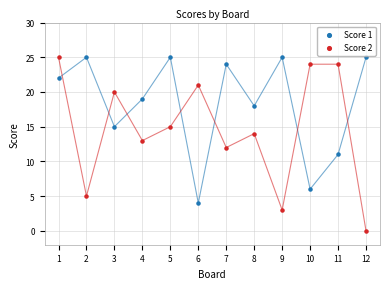

Across all data points, what is the range of Y values (max minus min)?

25